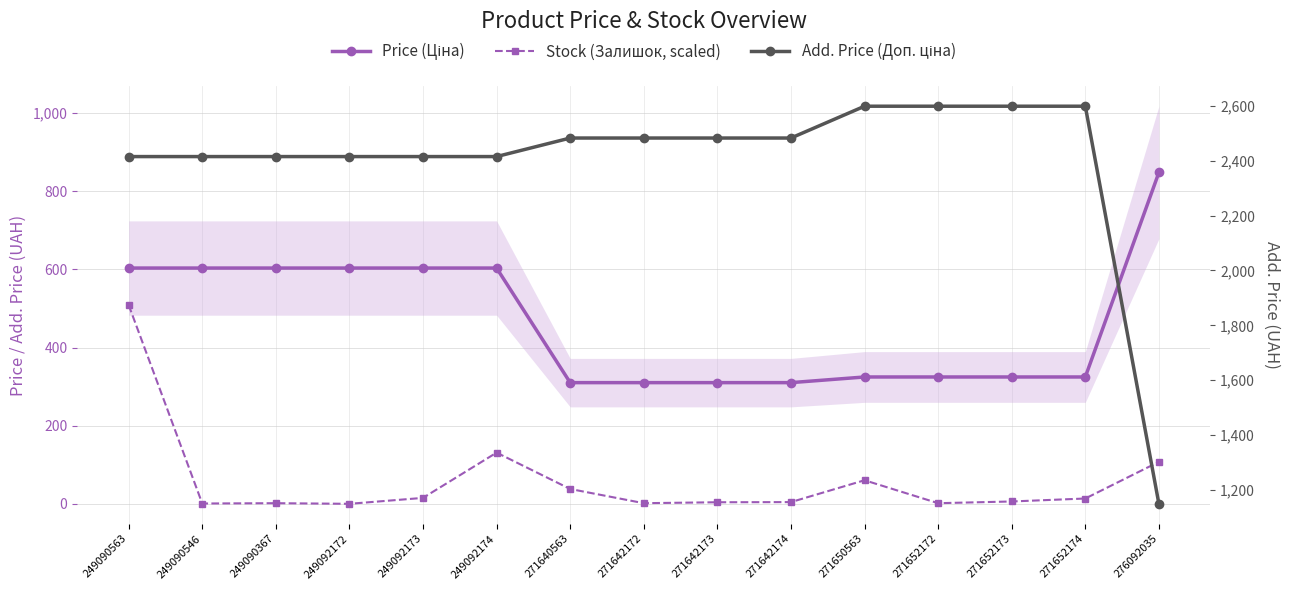

What is the label of the 6th point from the right?

271642174